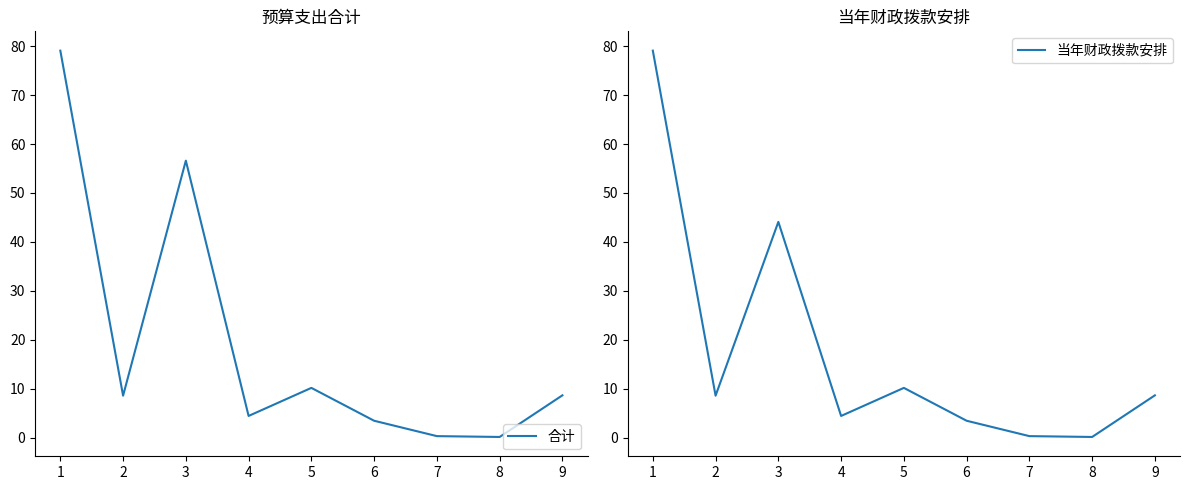

At which category is the sum across all series the highest?

1